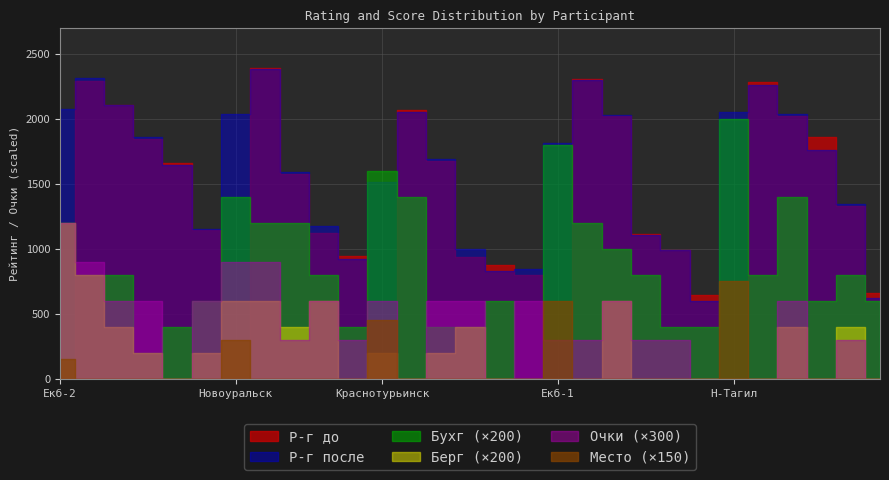

Rank the series at 28 from lowest to highest value.

Место, Очки, Берг, Бухг, Р-г до, Р-г после